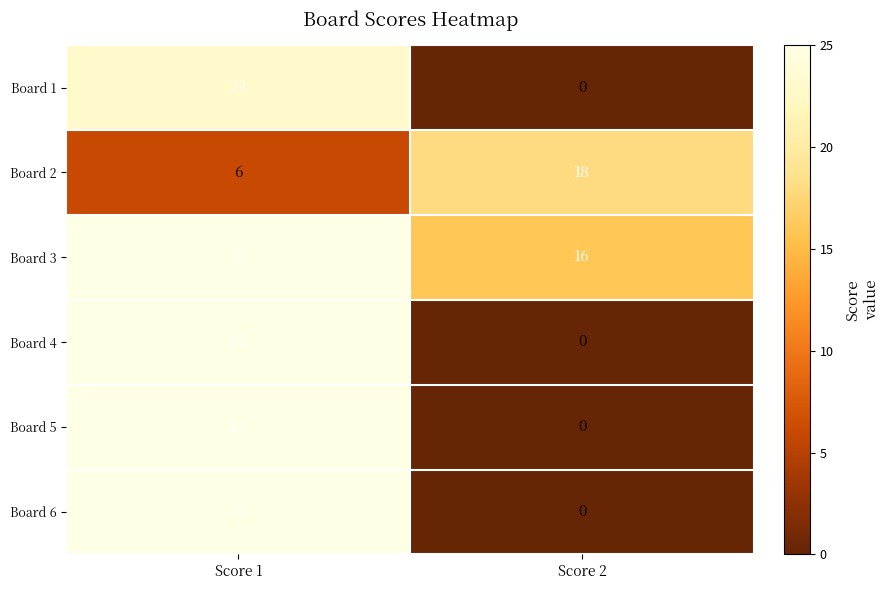

Reading right to left, extract all data points from this chart.

Board 1: Score 2=0	Score 1=23
Board 2: Score 2=18	Score 1=6
Board 3: Score 2=16	Score 1=25
Board 4: Score 2=0	Score 1=25
Board 5: Score 2=0	Score 1=25
Board 6: Score 2=0	Score 1=25